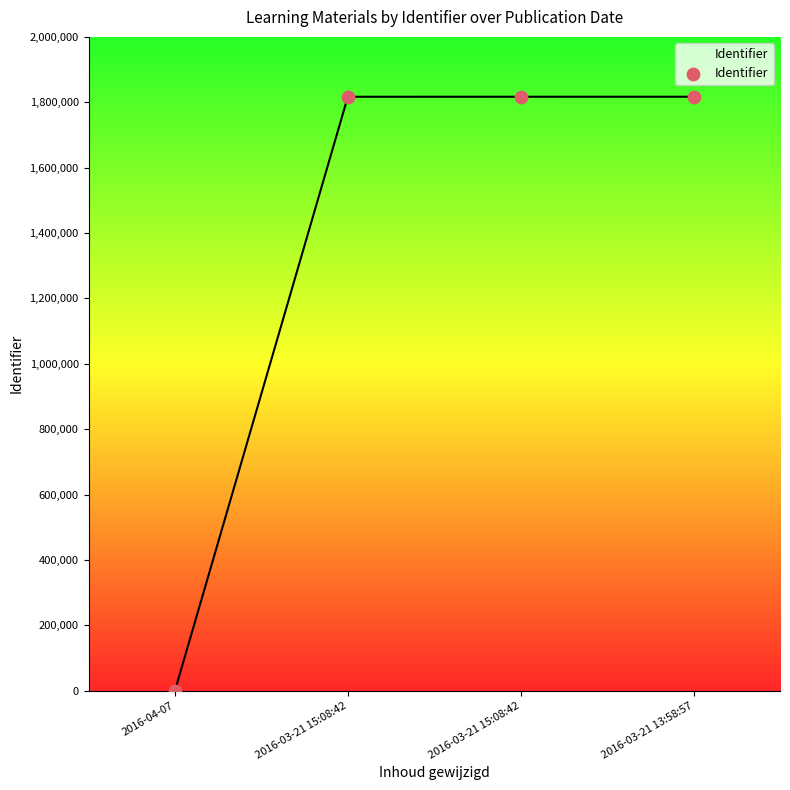

What is the range of Y values (max minus min)?

1816883